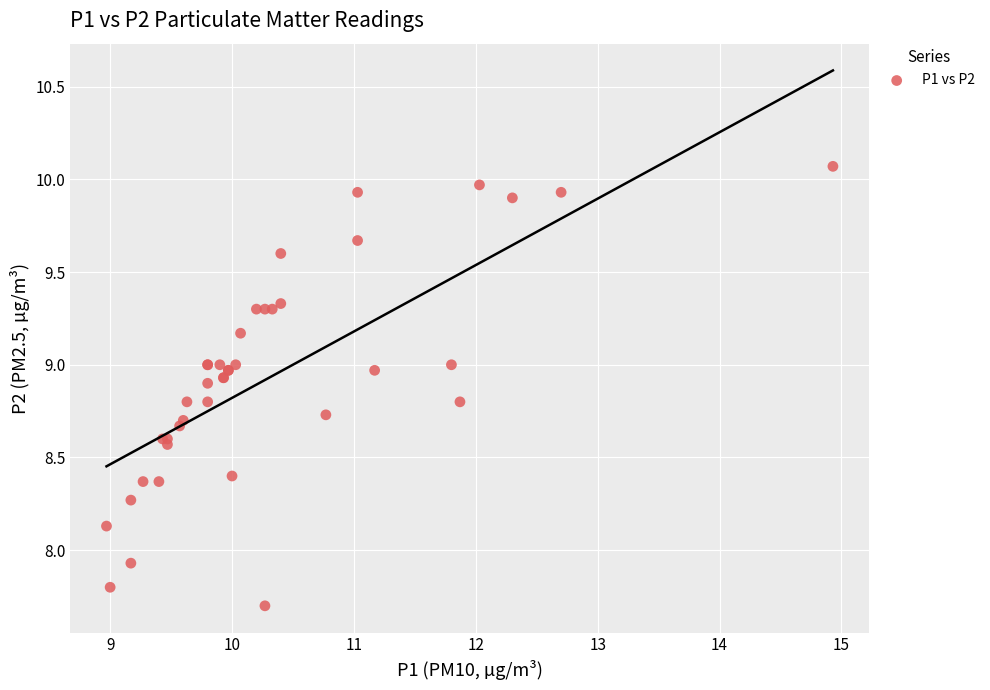

What Y value in the scatter plot is closest to 8?

7.9